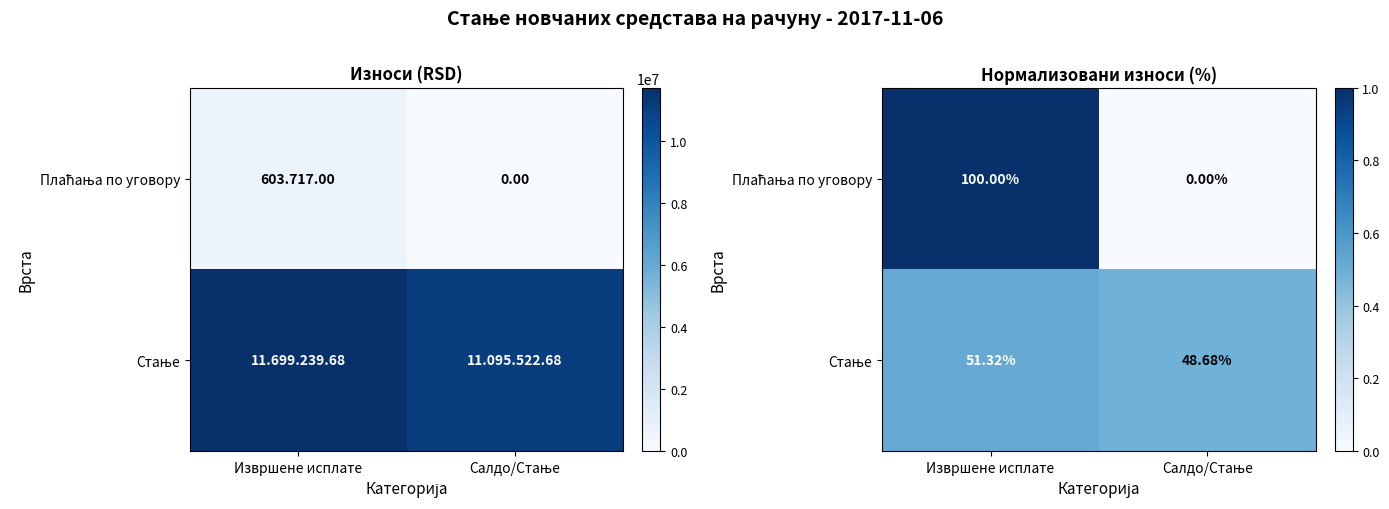

At which category is the sum across all series the highest?

Извршене исплате